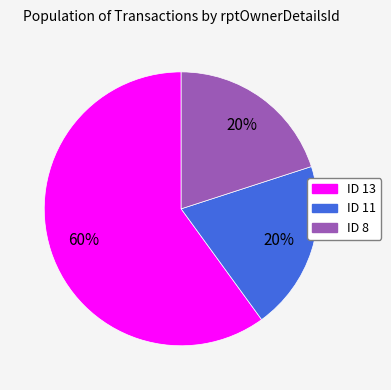

Do ID 8 and ID 11 together represent more than half of the pie?

No